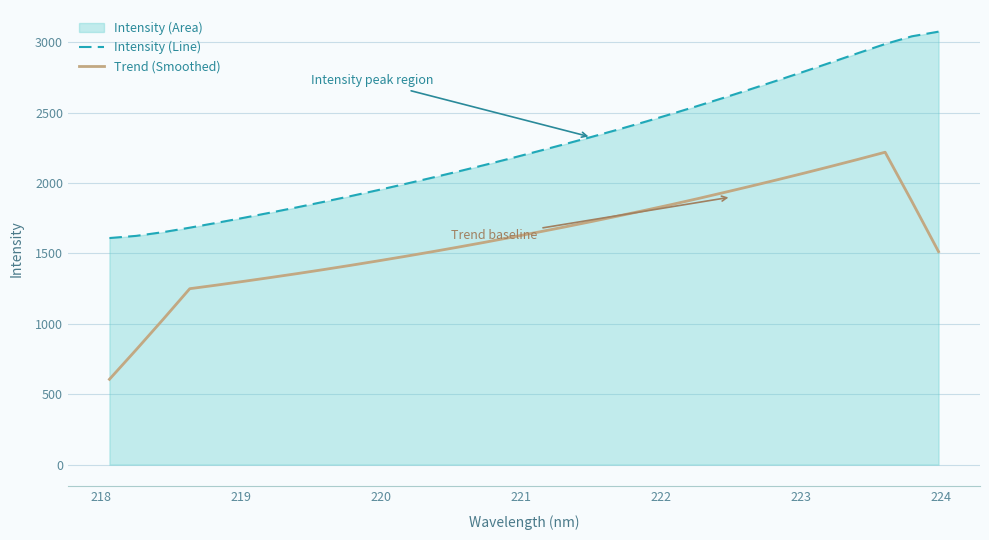

What is the difference between the maximum and minimum values in the Intensity (Line) series?

1465.4